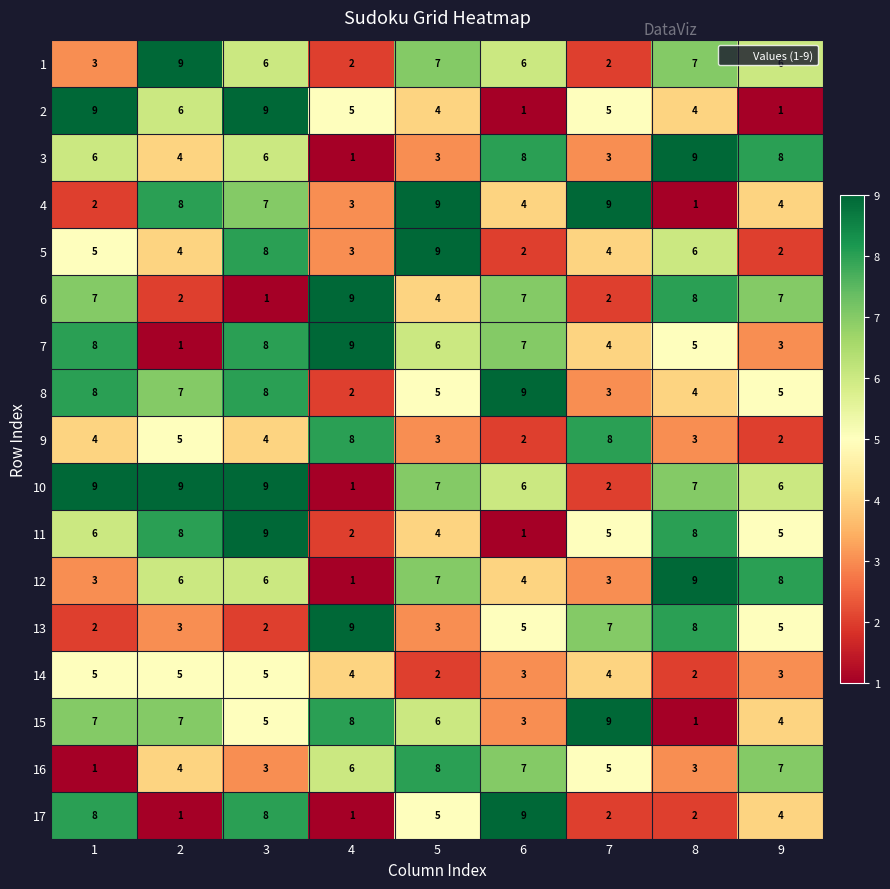

The 16 series shows 3 at 4. True or false?

False